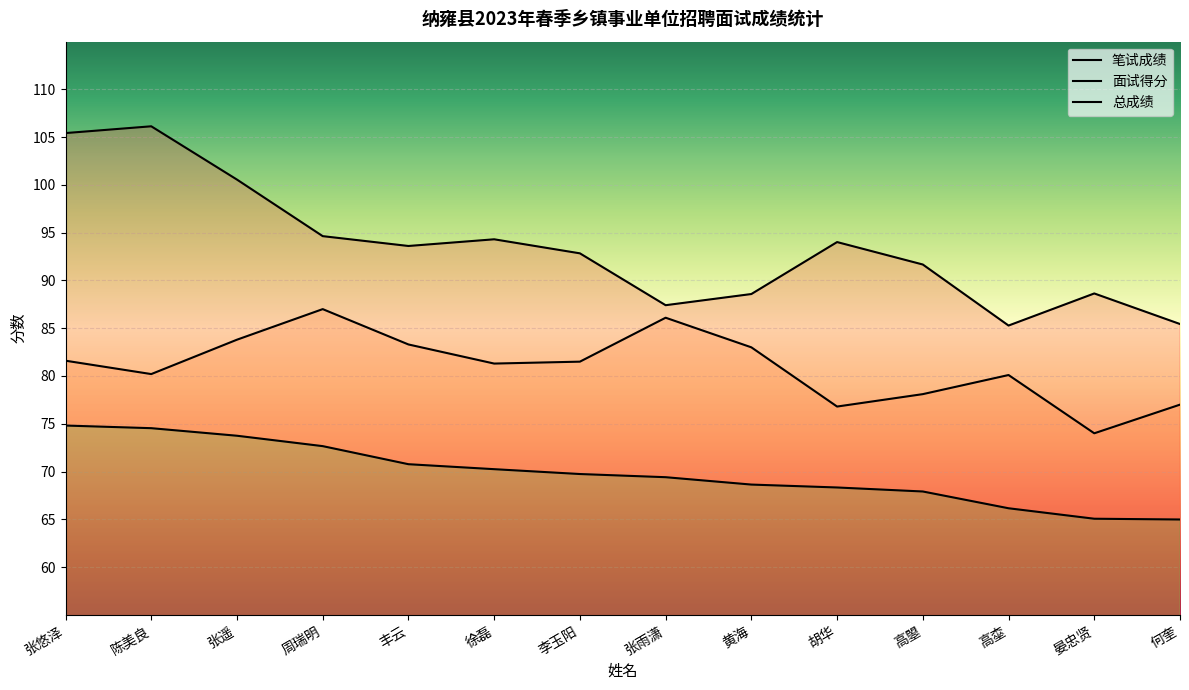

Rank the categories by 总成绩 value from lowest to highest.

何奎, 晏忠贤, 高桽, 高曌, 胡华, 黄海, 张雨潇, 李玉阳, 徐磊, 丰云, 周瑞明, 张遥, 陈美良, 张悠泽